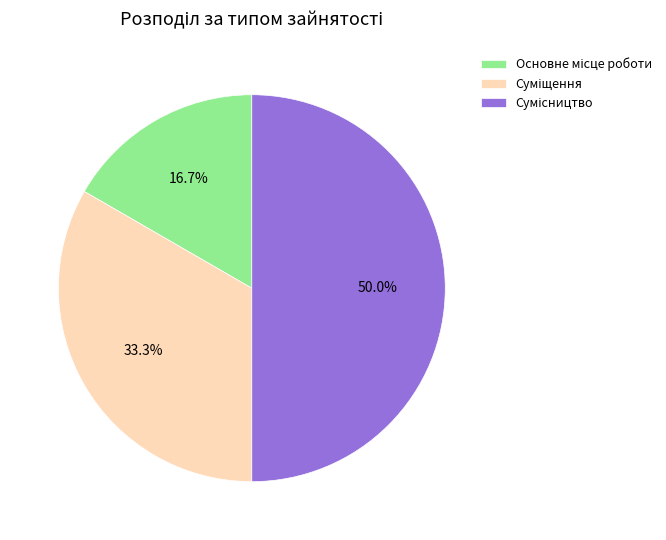

Count the number of slices in the pie.

3